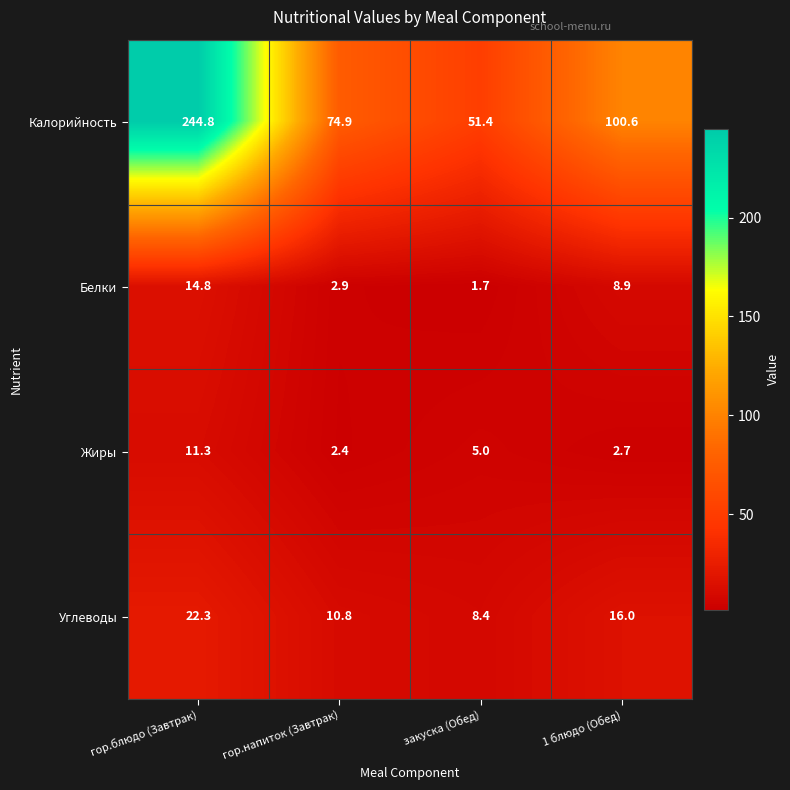

What is the sum of all Калорийность values?

471.7